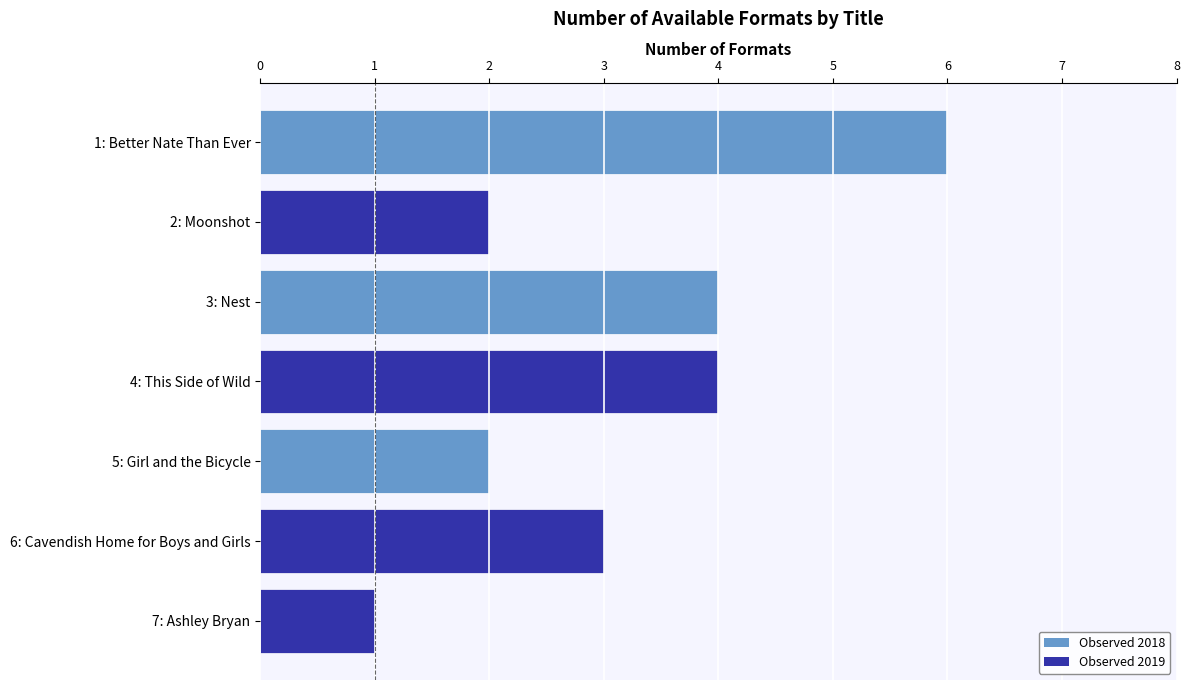

What is the difference between the maximum and second lowest values?

4